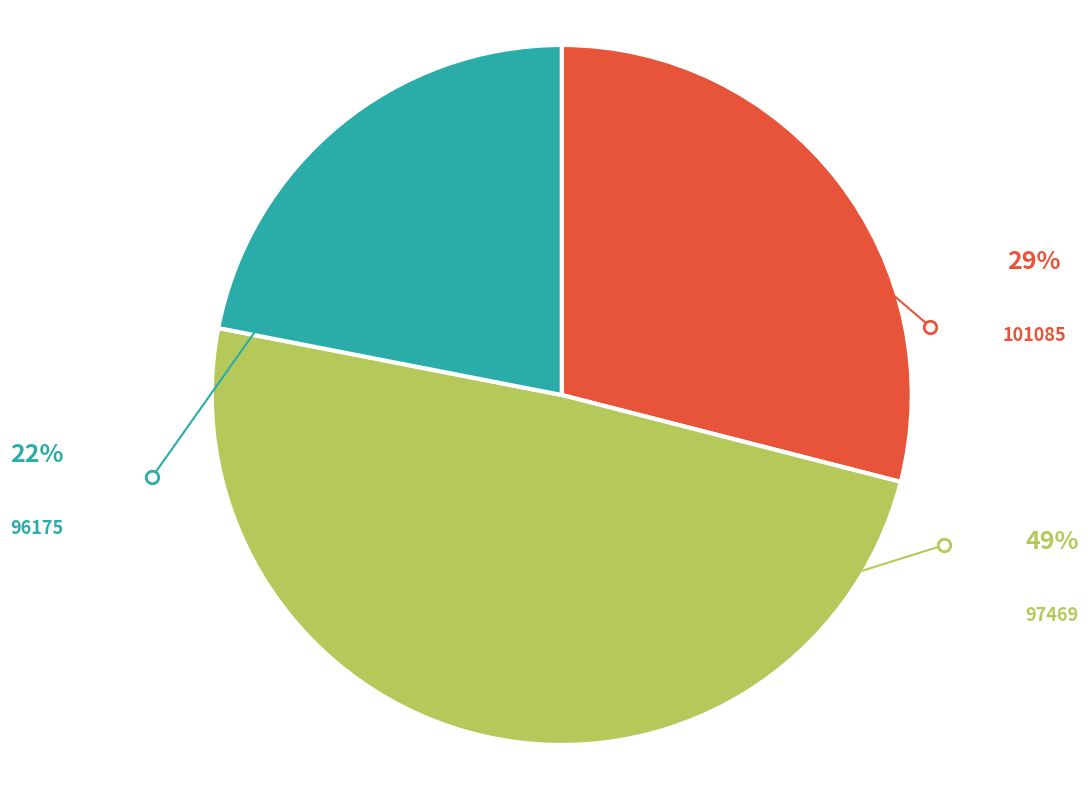

To the nearest percent, what is the difference between the 101085 and 97469 slice percentages?

20%